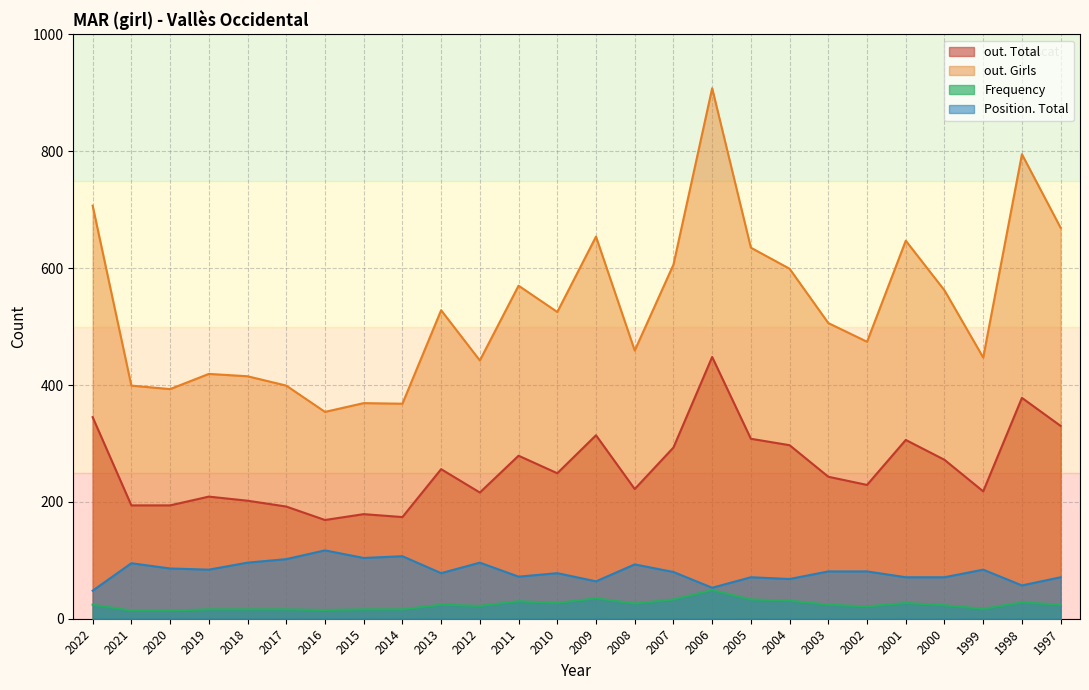

Reading right to left, extract all data points from this chart.

out. Total: 1997=330	1998=378	1999=218	2000=272	2001=306	2002=229	2003=243	2004=297	2005=308	2006=448	2007=293	2008=222	2009=314	2010=249	2011=279	2012=216	2013=256	2014=174	2015=179	2016=169	2017=192	2018=202	2019=209	2020=194	2021=194	2022=345
out. Girls: 1997=669	1998=795	1999=447	2000=562	2001=647	2002=474	2003=506	2004=599	2005=635	2006=908	2007=606	2008=459	2009=654	2010=525	2011=570	2012=442	2013=528	2014=368	2015=369	2016=354	2017=399	2018=415	2019=419	2020=393	2021=399	2022=707
Frequency: 1997=24	1998=28	1999=17	2000=23	2001=27	2002=21	2003=24	2004=31	2005=33	2006=49	2007=33	2008=26	2009=35	2010=27	2011=30	2012=22	2013=24	2014=16	2015=16	2016=15	2017=16	2018=16	2019=16	2020=14	2021=14	2022=24
Position. Total: 1997=71	1998=57	1999=84	2000=71	2001=71	2002=81	2003=81	2004=68	2005=71	2006=53	2007=80	2008=93	2009=64	2010=78	2011=72	2012=96	2013=78	2014=107	2015=104	2016=117	2017=102	2018=96	2019=84	2020=86	2021=95	2022=48